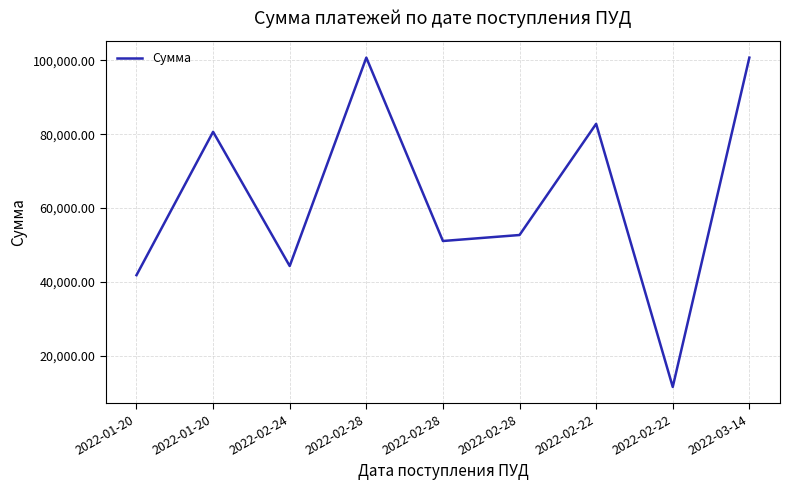

Approximately how many times larger is the value at 2022-02-28 compared to 2022-03-14?

0.5